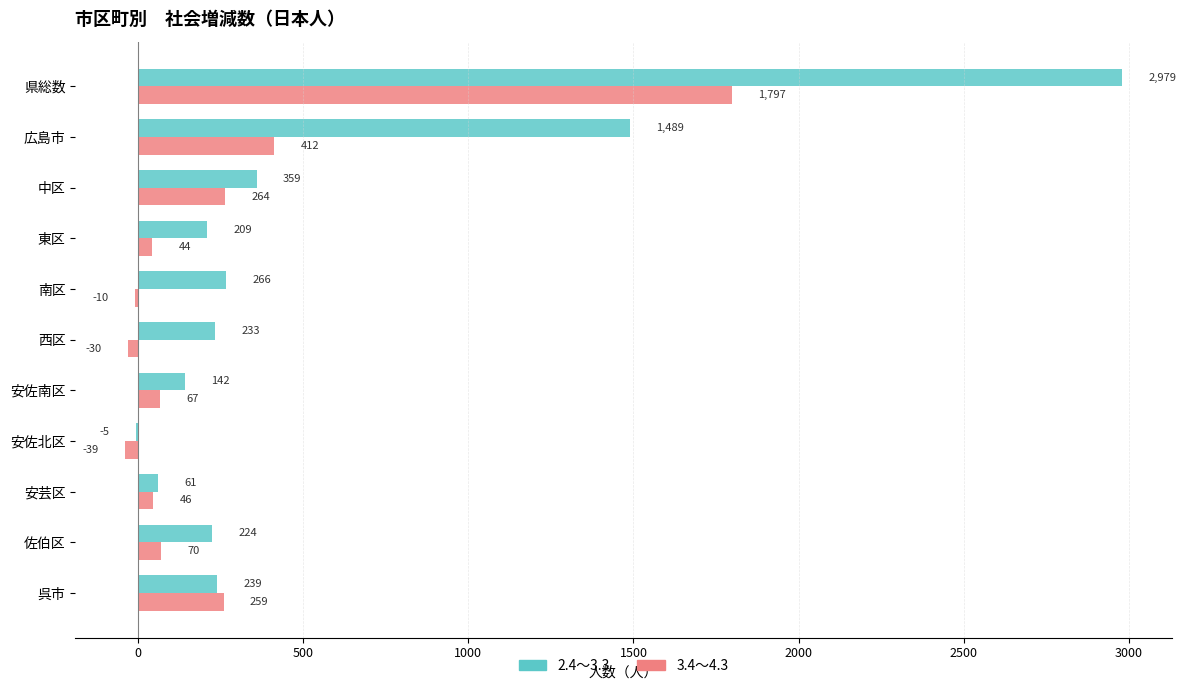

What is the total value across all series at 西区?

203